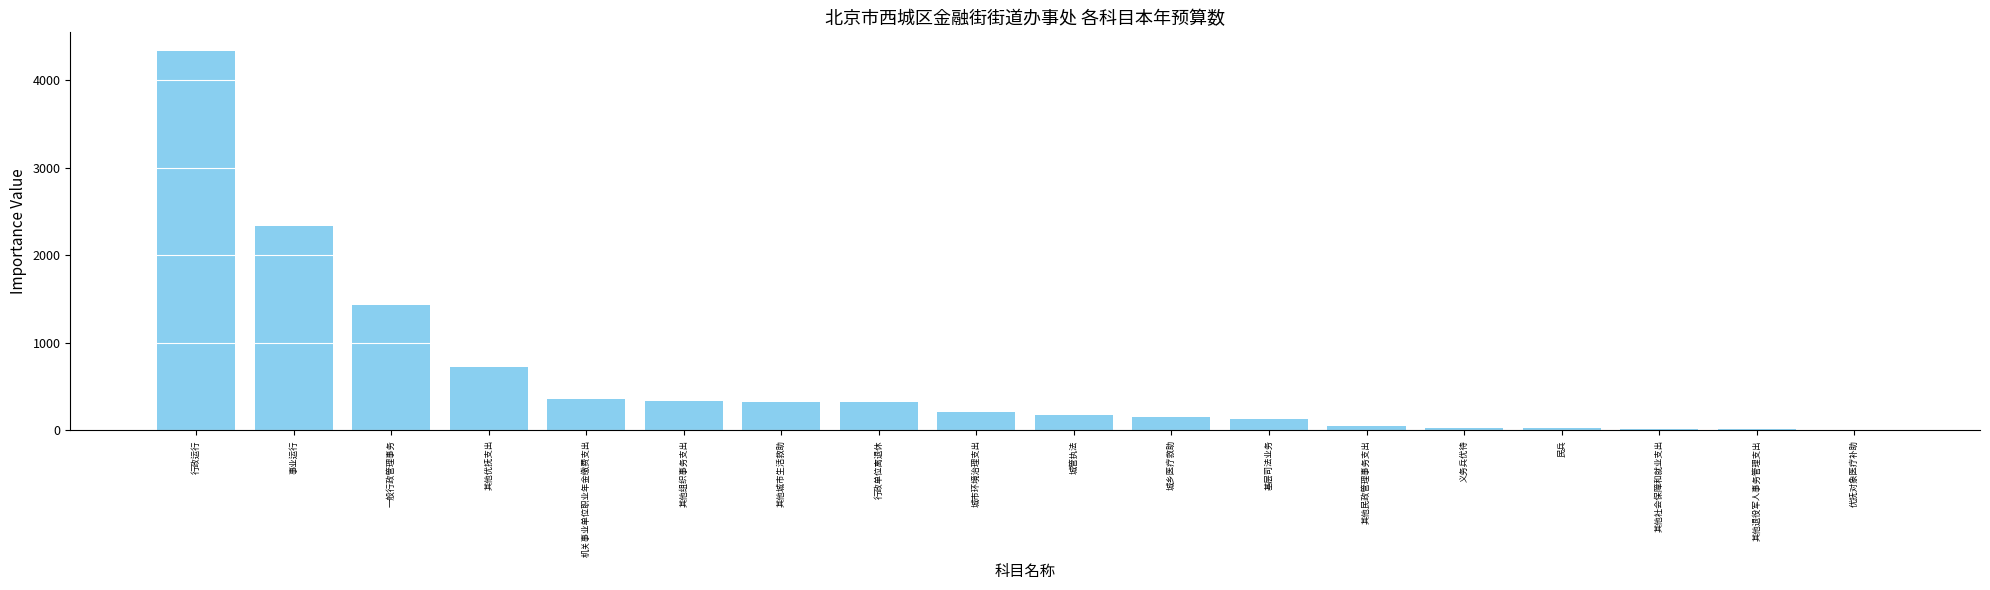

What is the maximum value shown in the chart?

4325.8